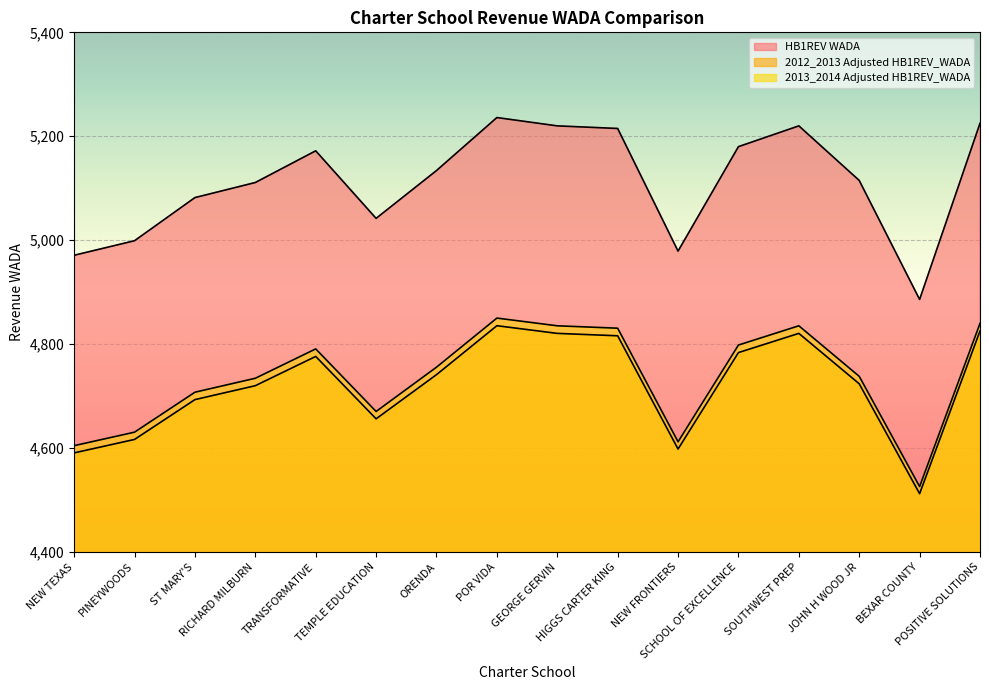

How many lines are shown in the chart?

3